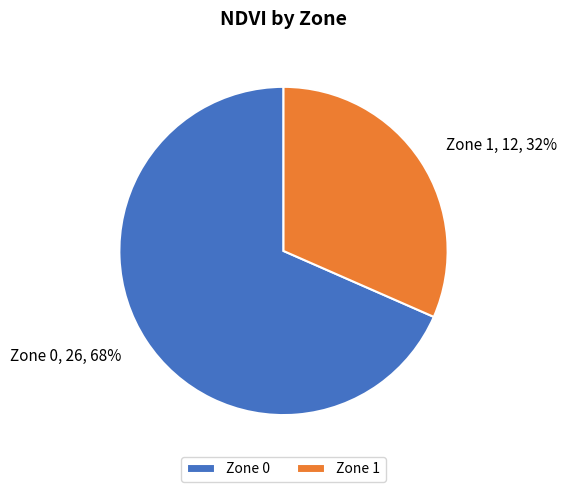

How many segments does this pie chart have?

2